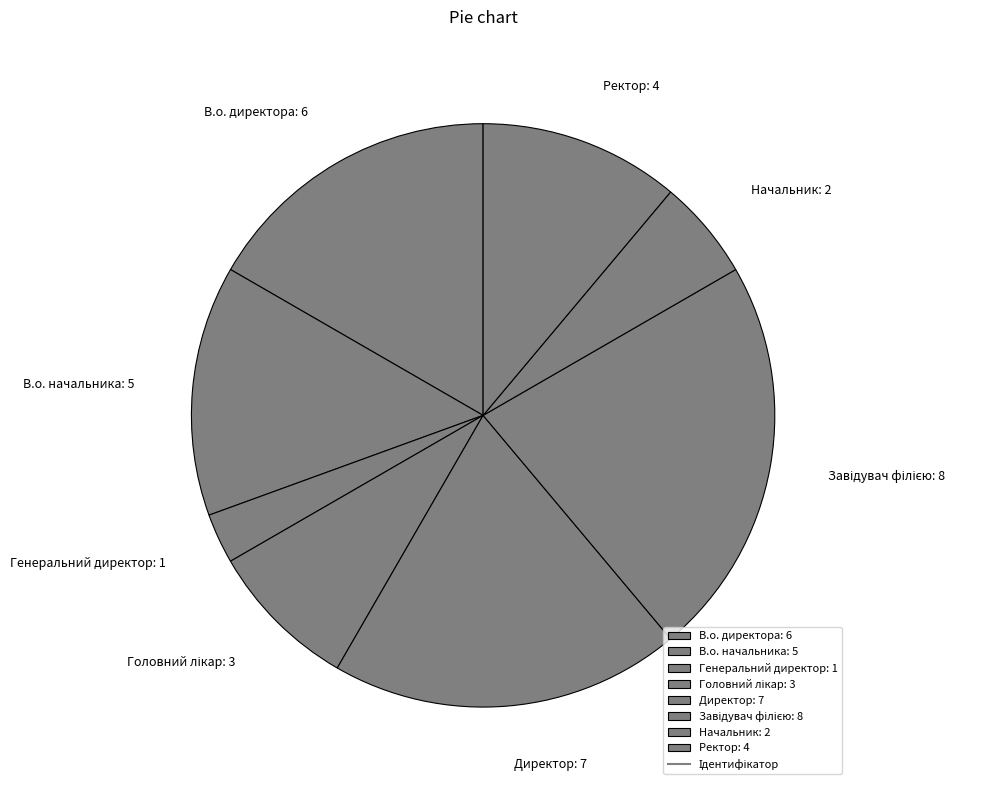

How many segments does this pie chart have?

8